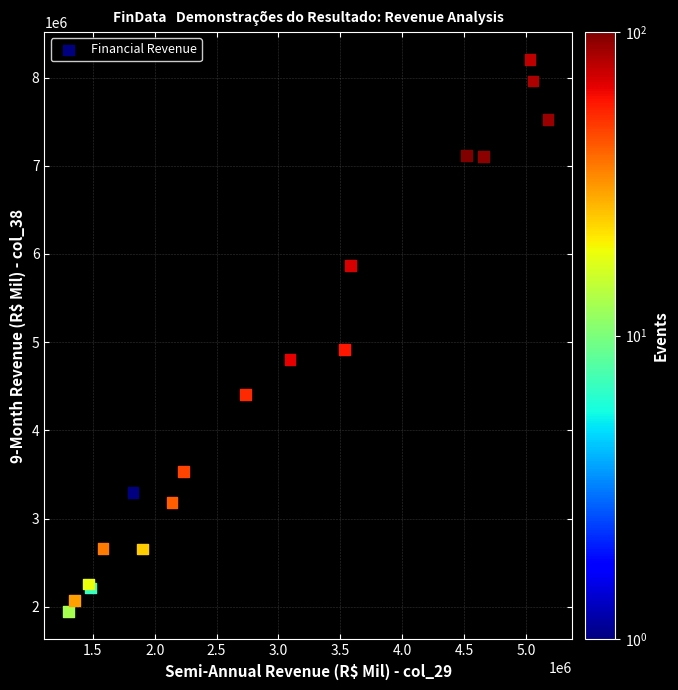

What Y value in the scatter plot is closest to 5073548?

4916464